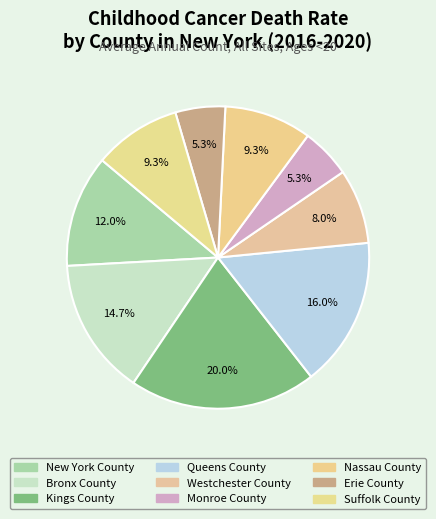

Which category has the biggest portion of the pie?

Kings County